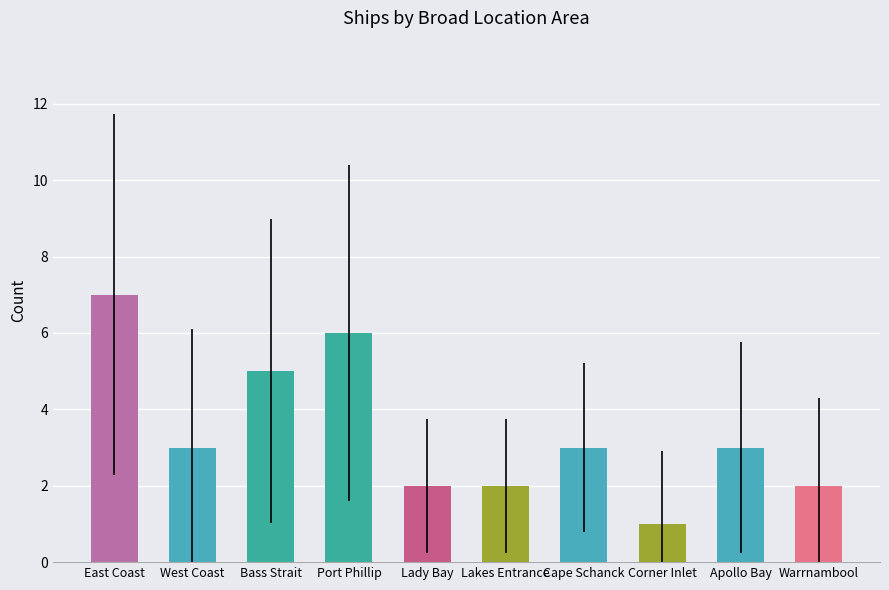

How many bars are there in total?

10